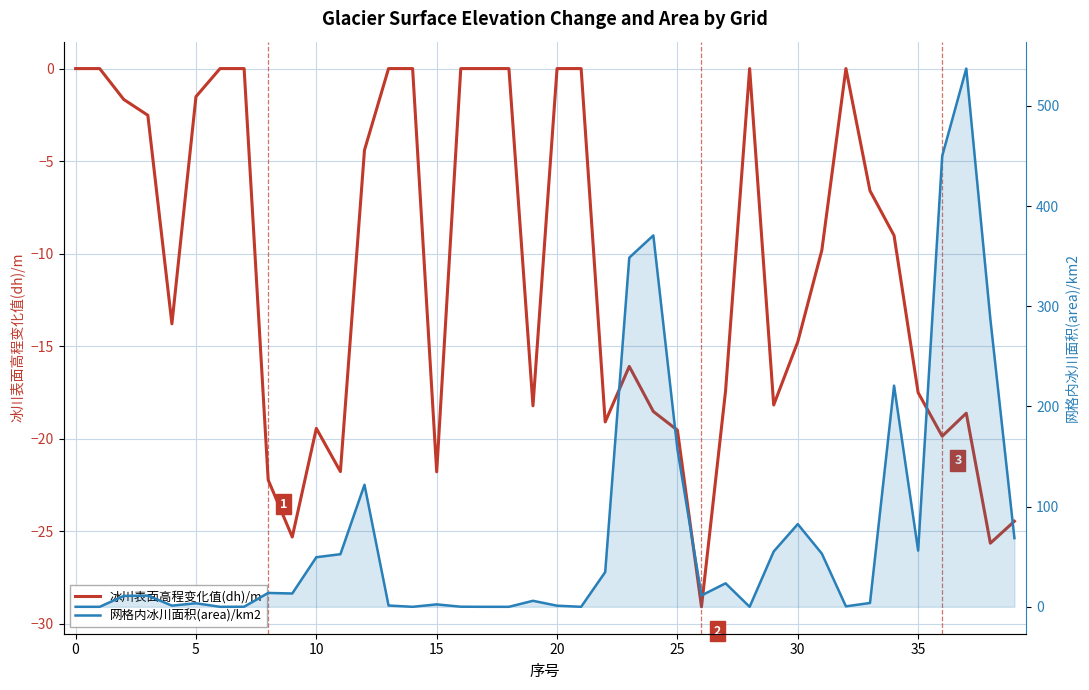

What is the value of the 网格内冰川面积(area)/km2 point at the 4th from the left?

11.2